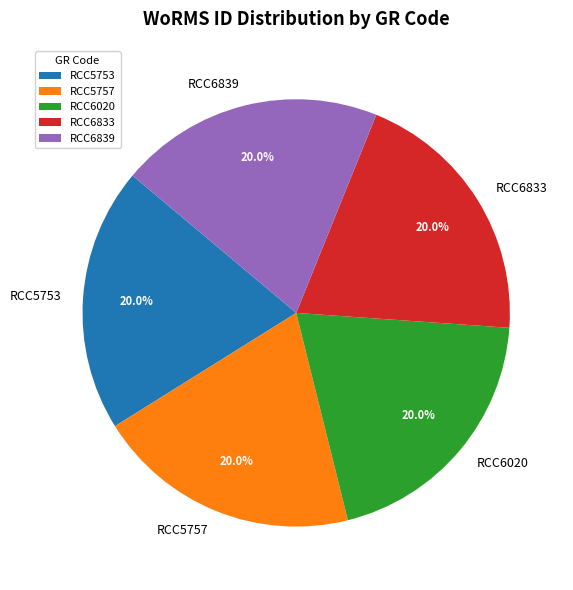

To the nearest percent, what percentage of the pie is RCC5757?

20%